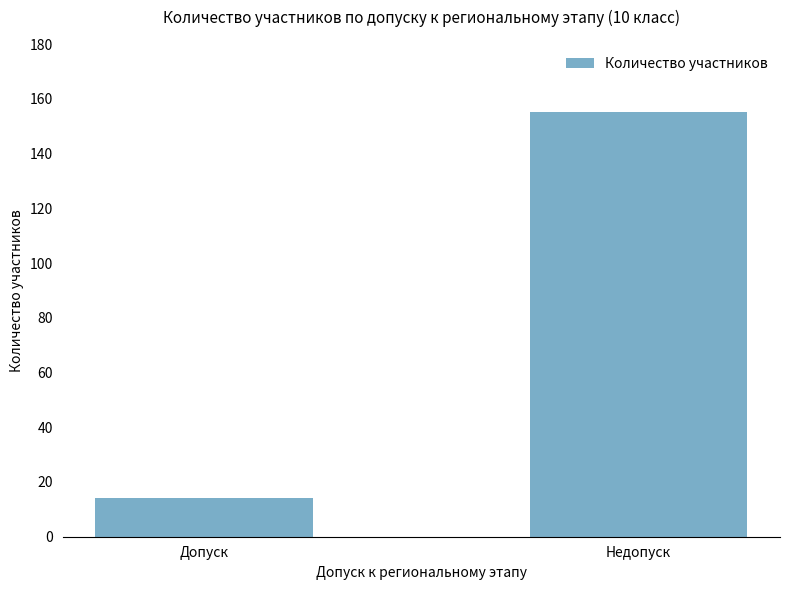

What is the greatest value displayed?

155